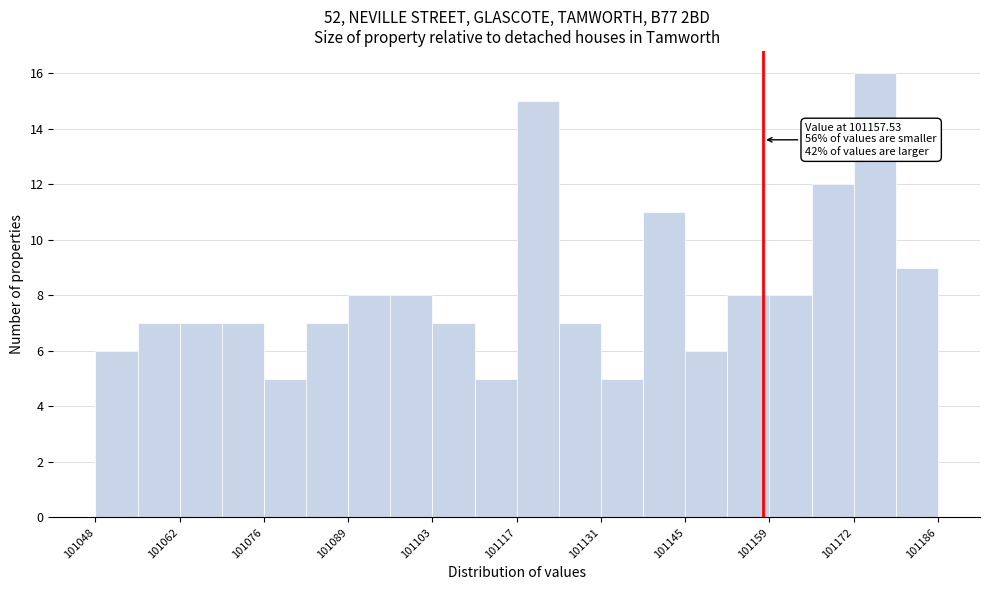

Read against the x-axis, roughly where is the centre of the tallest bar?

101176